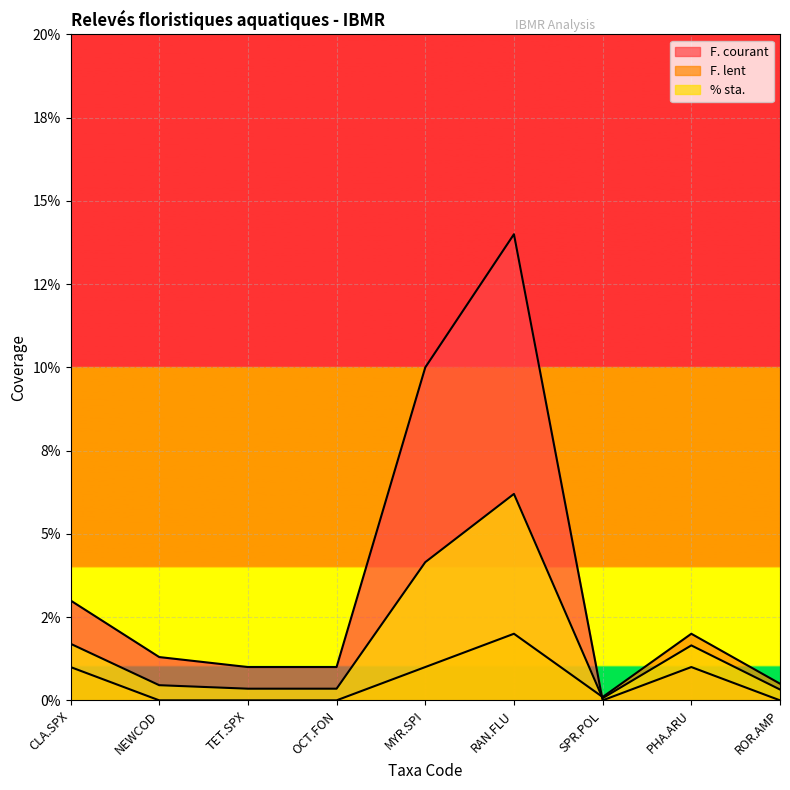

Does the chart display data point markers on the line(s)?

No